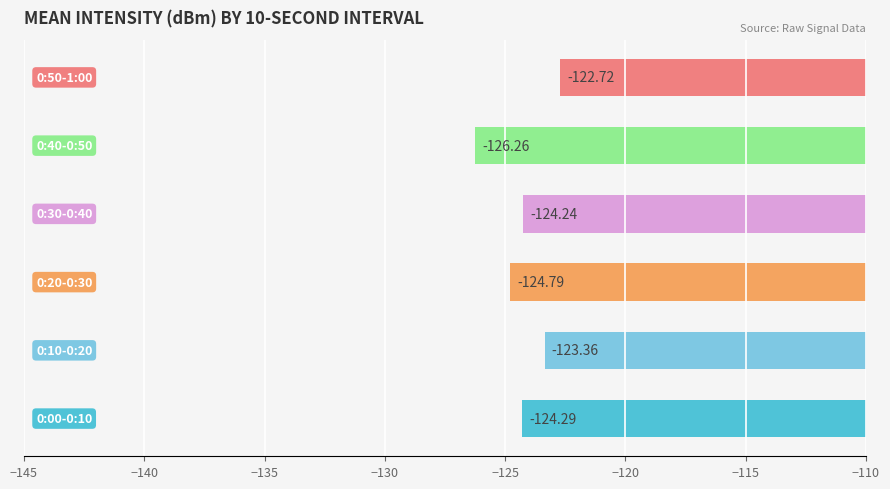

What is the sum of all values?

-745.7